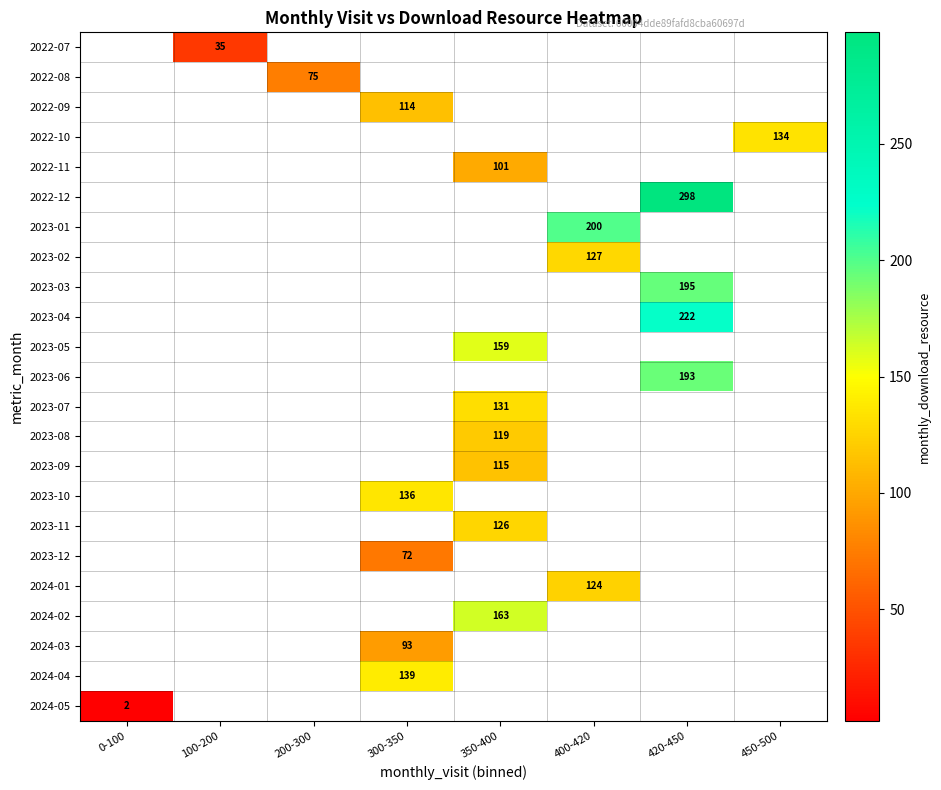

True or false: 2022-07 has a value of 7 at 100-200.

False